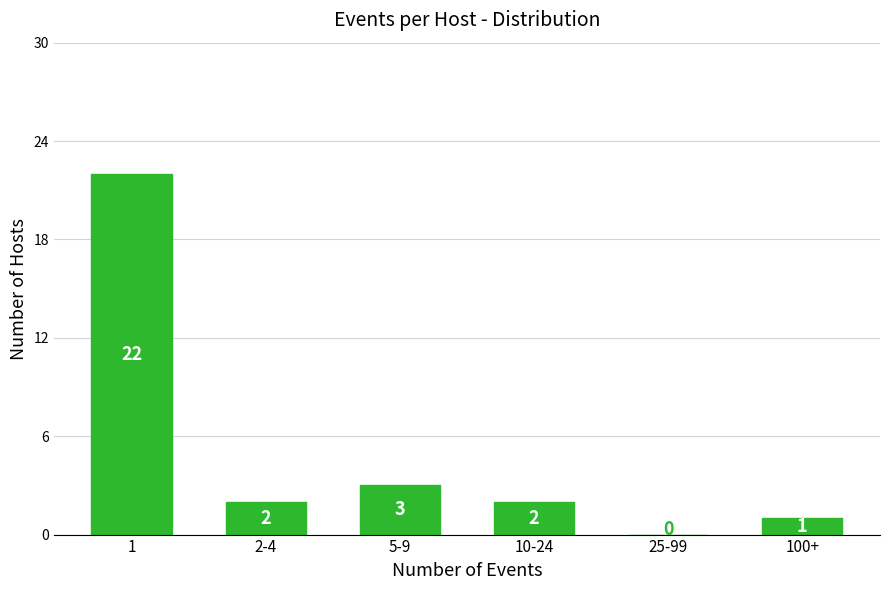

Reading left to right, transcribe all the data shown in this chart.

1=22	2-4=2	5-9=3	10-24=2	25-99=0	100+=1